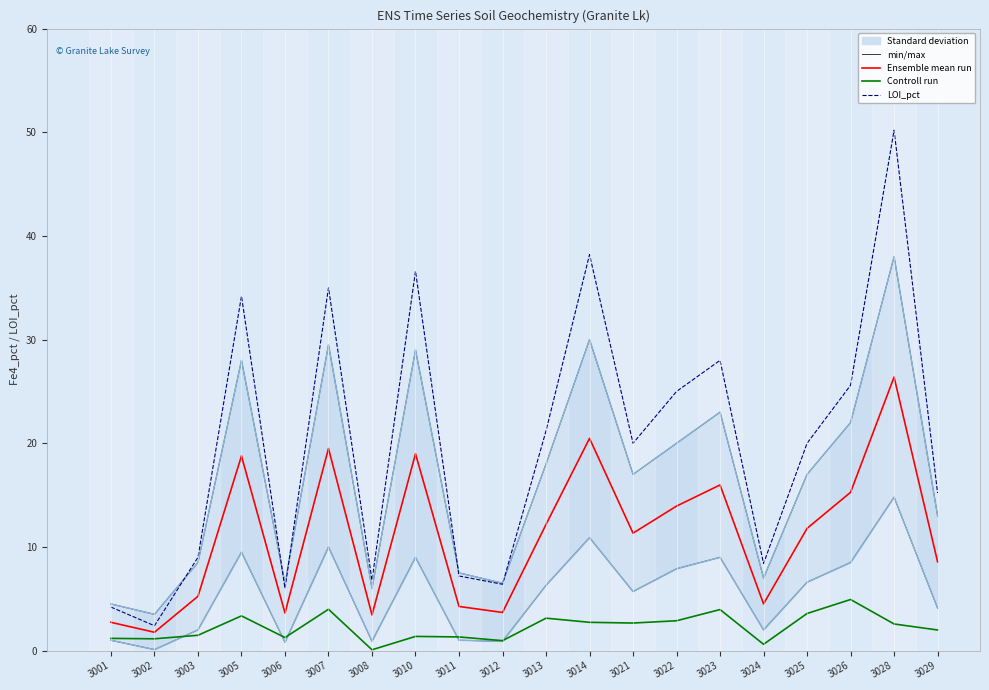

How many series are shown in this chart?

4